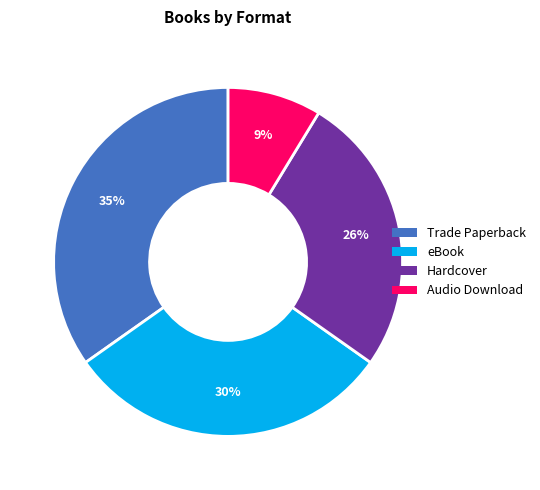

Combined, do eBook and Hardcover account for over 50%?

Yes